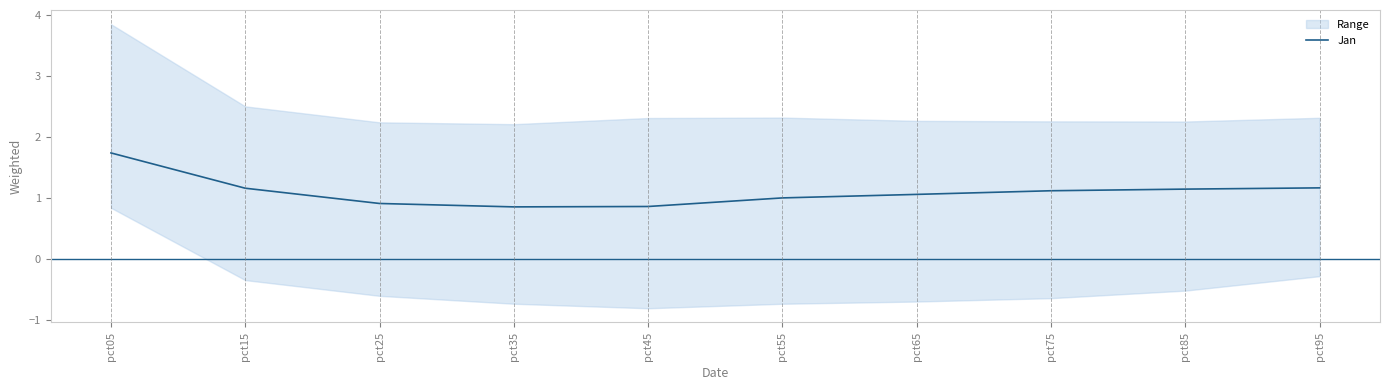

Which label corresponds to the smallest value in the chart?

pct35